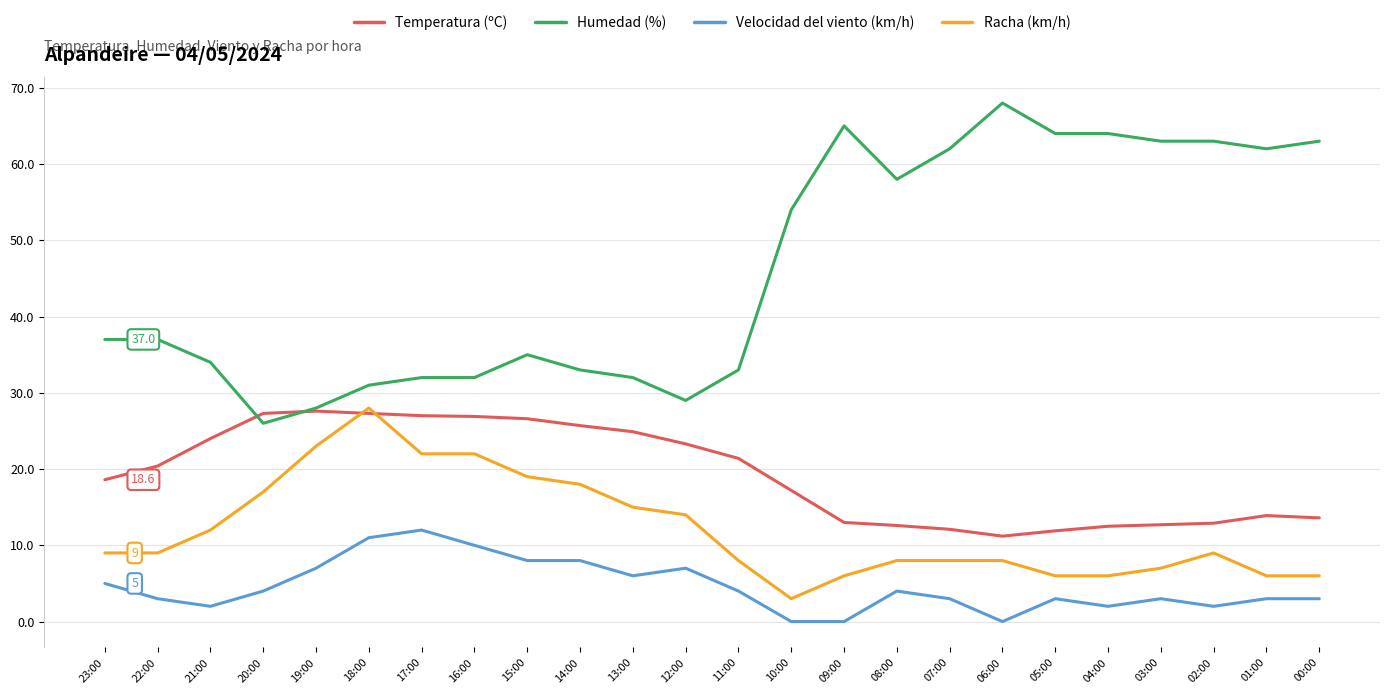

Which category has the highest value across all series?

06:00